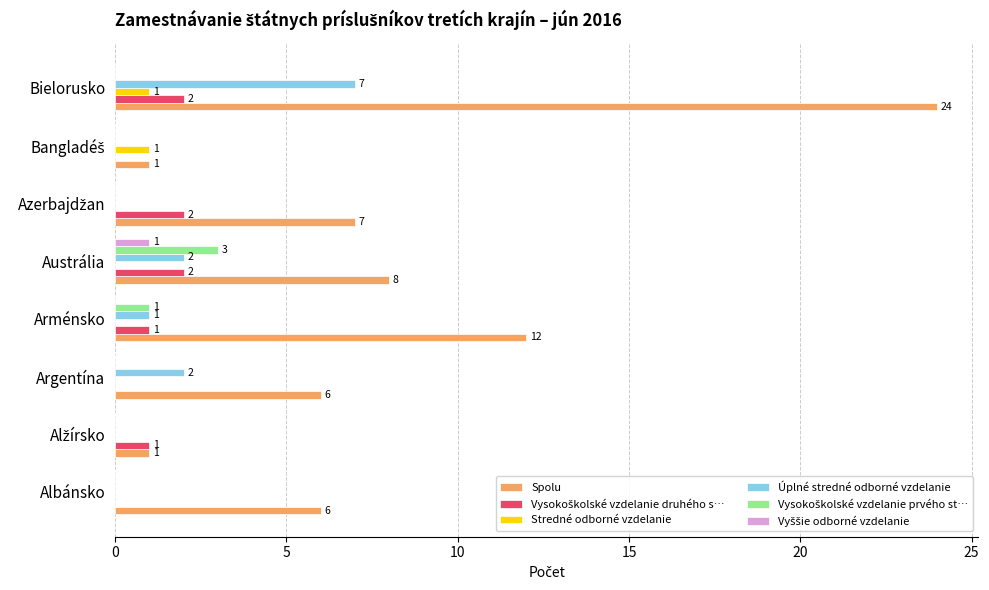

What is the total value across all series at Bielorusko?

34